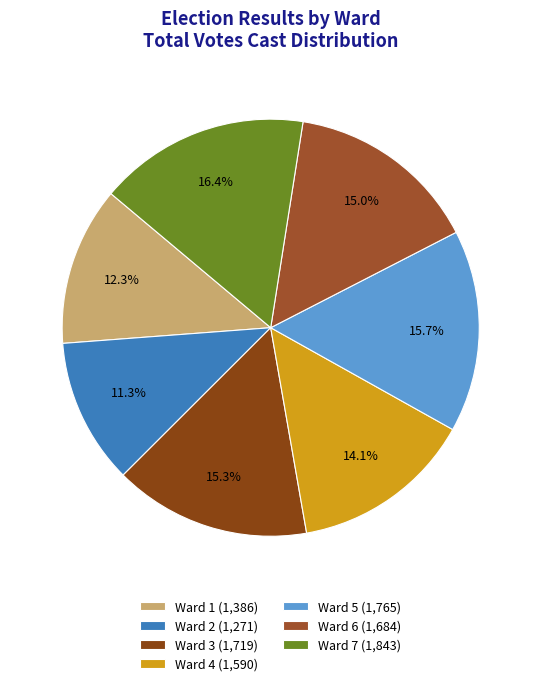

Which slice is the largest?

Ward 7